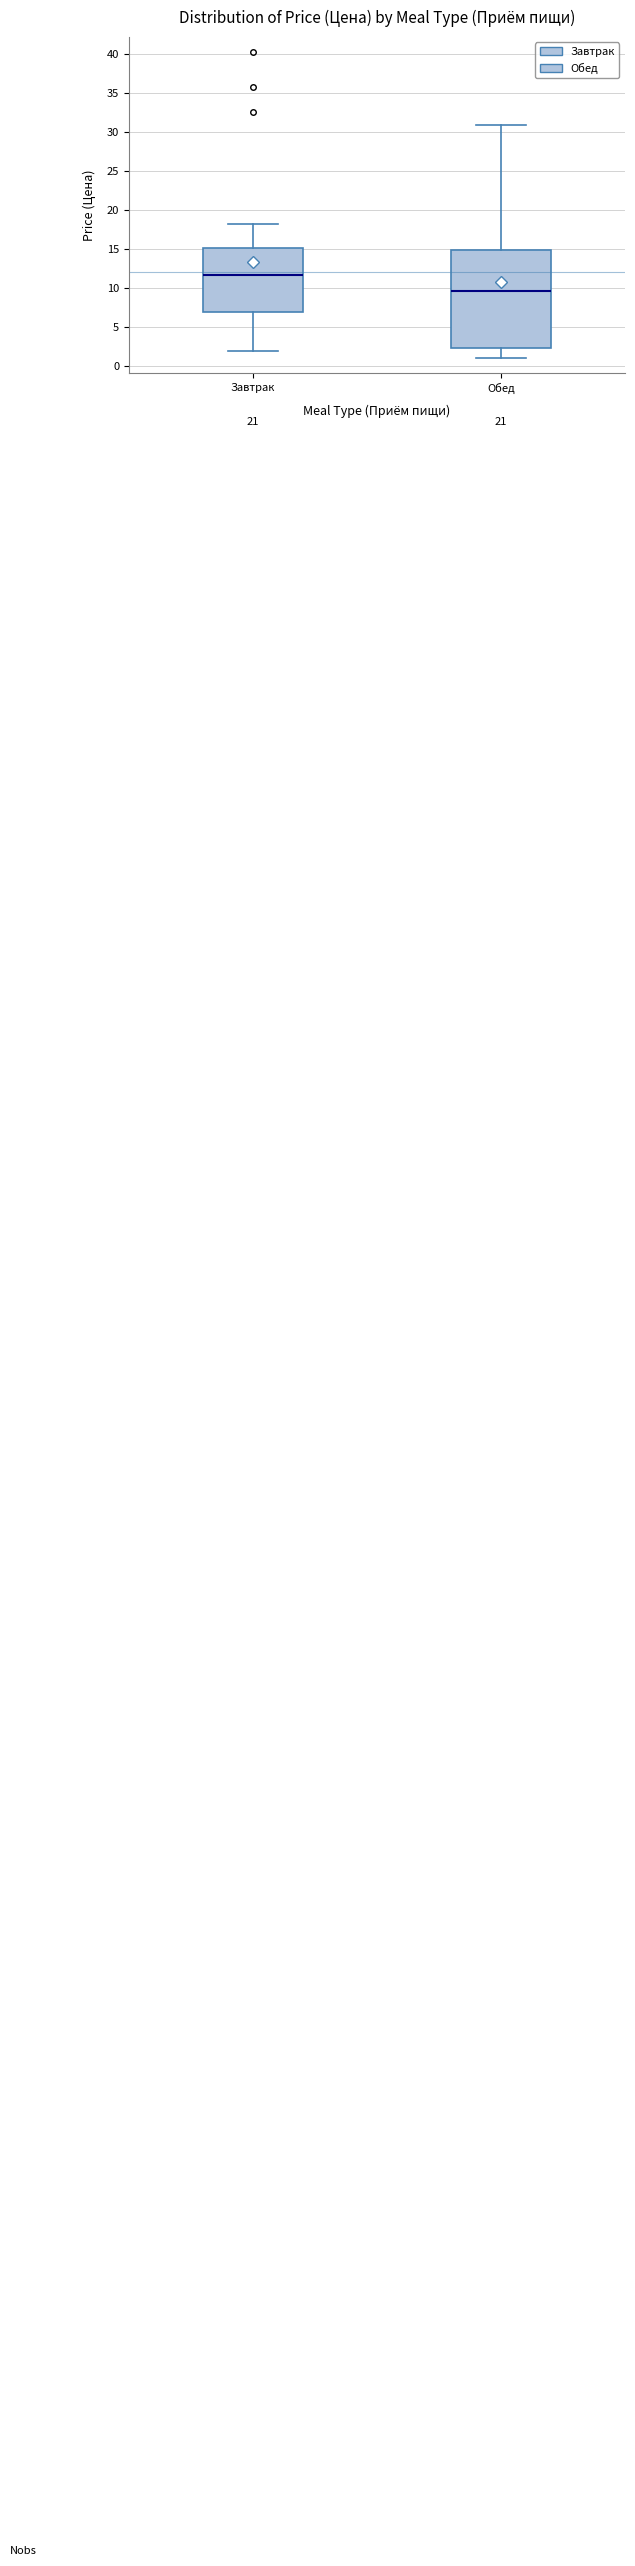

Which box has the highest median line?

Завтрак